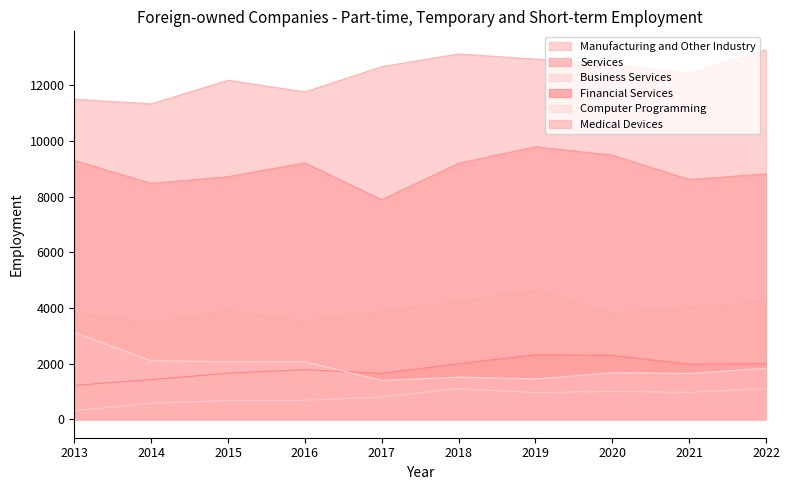

How many values in the Medical Devices series exceed 3895?

4